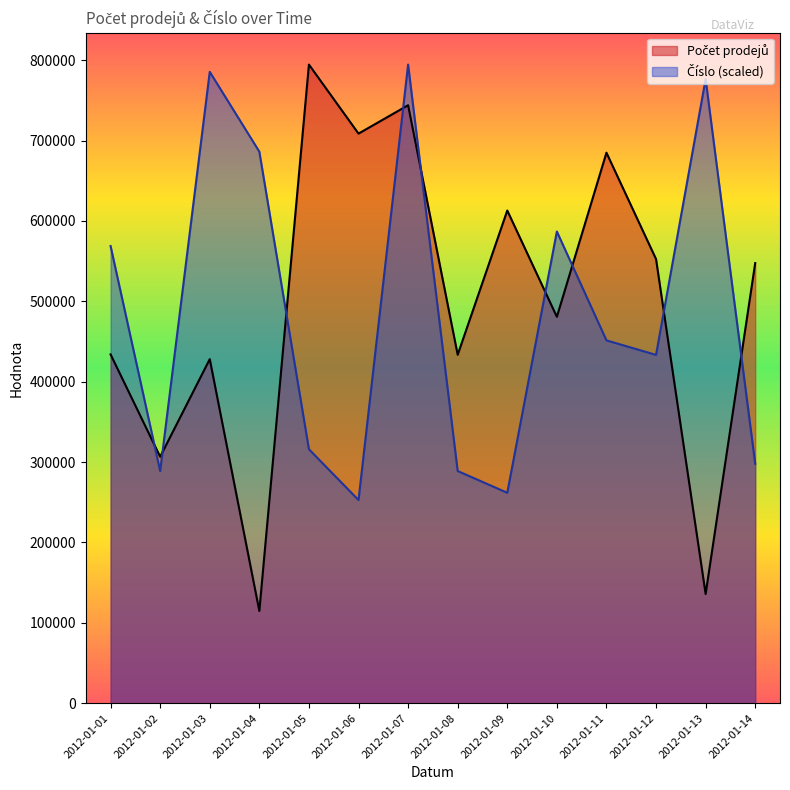

At how many categories does at least one series exceed 174051?

14